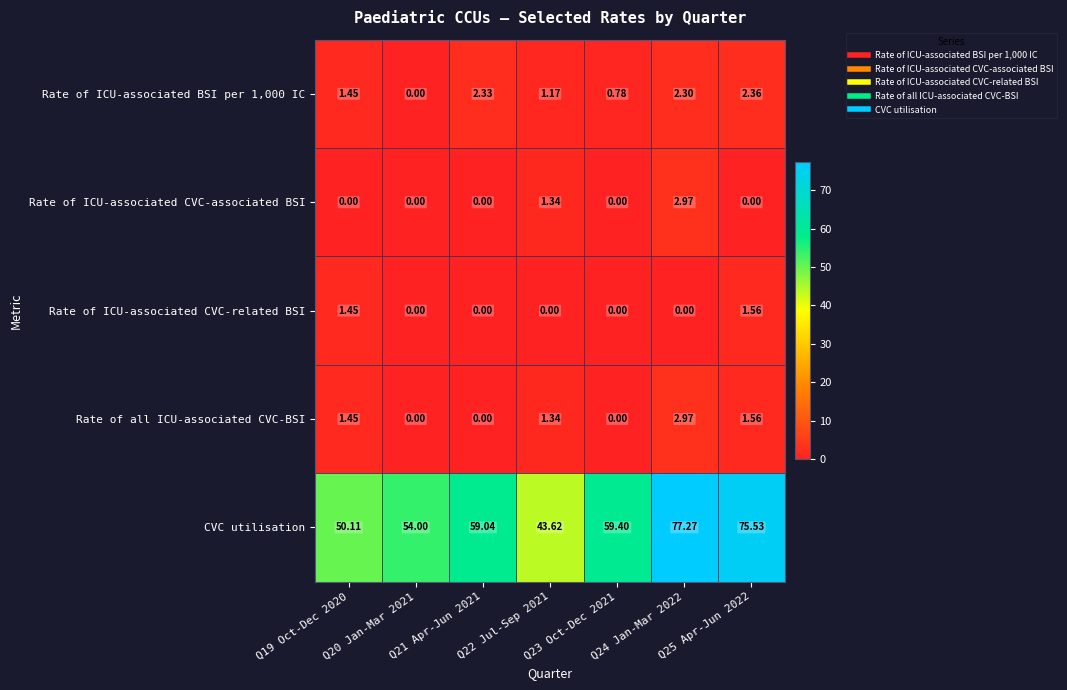

Which series changed the most between Q22 Jul-Sep 2021 and Q25 Apr-Jun 2022?

CVC utilisation